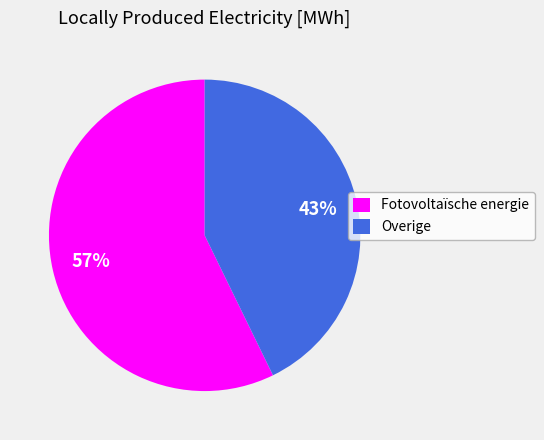

Is the sum of Overige and Fotovoltaïsche energie greater than half?

Yes